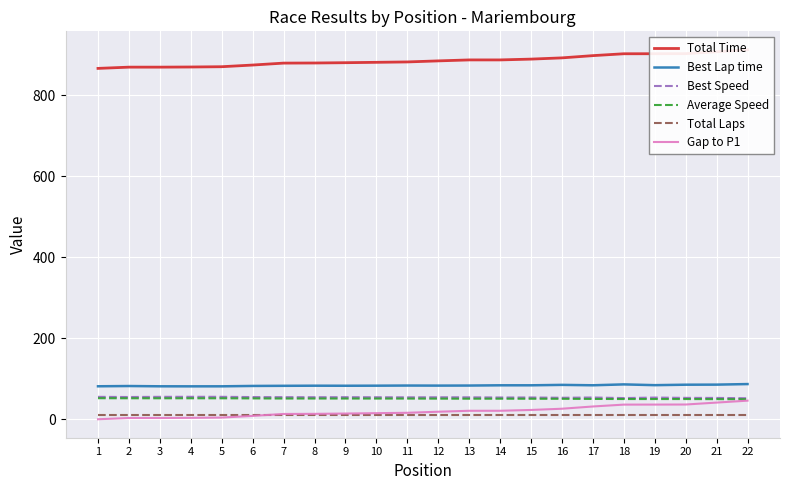

Which category has the highest value across all series?

22